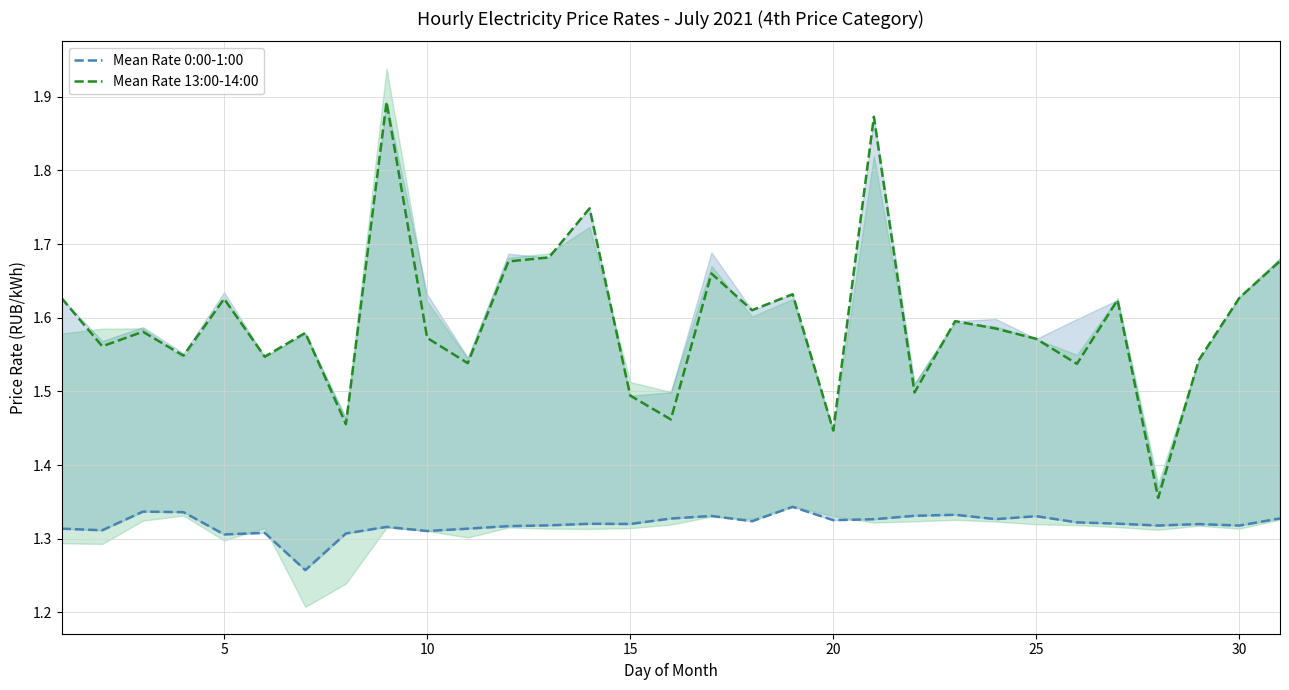

In Mean Rate 0:00-1:00, how many points are lower than both neighbors (excluding endpoints)?

10